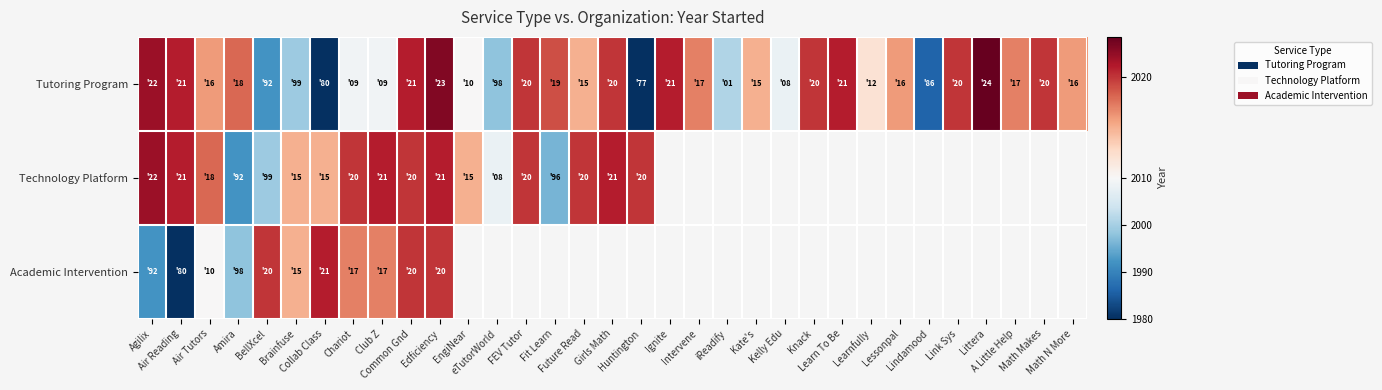

True or false: Tutoring Program has a value of 2023.0 at Edficiency.

True